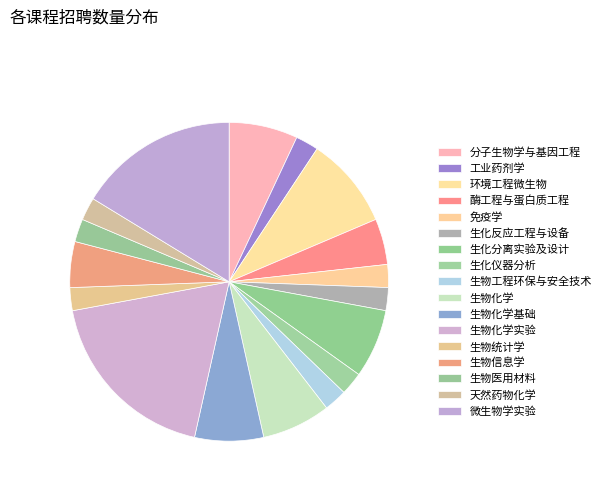

Approximately how many times larger is the value at 生物化学 compared to 生化分离实验及设计?

1.0